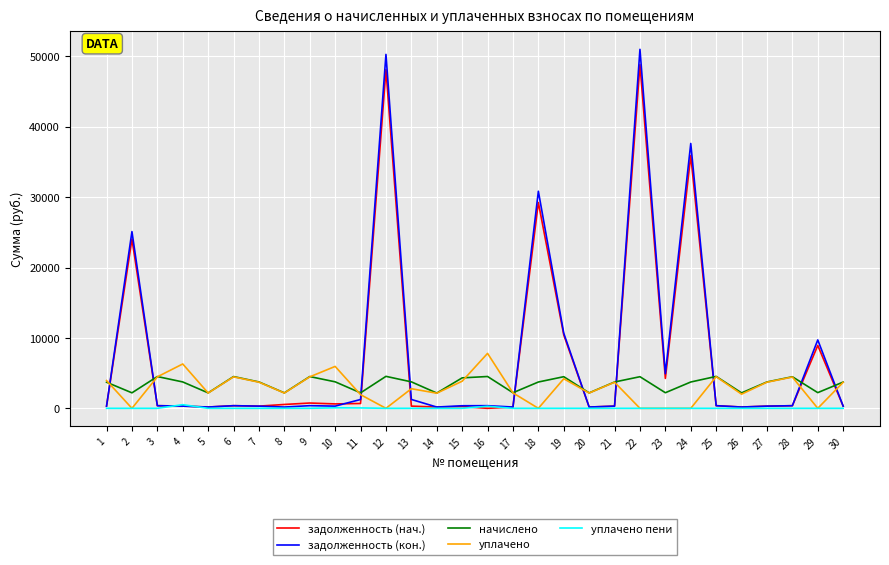

What is the minimum value for начислено?

2170.1